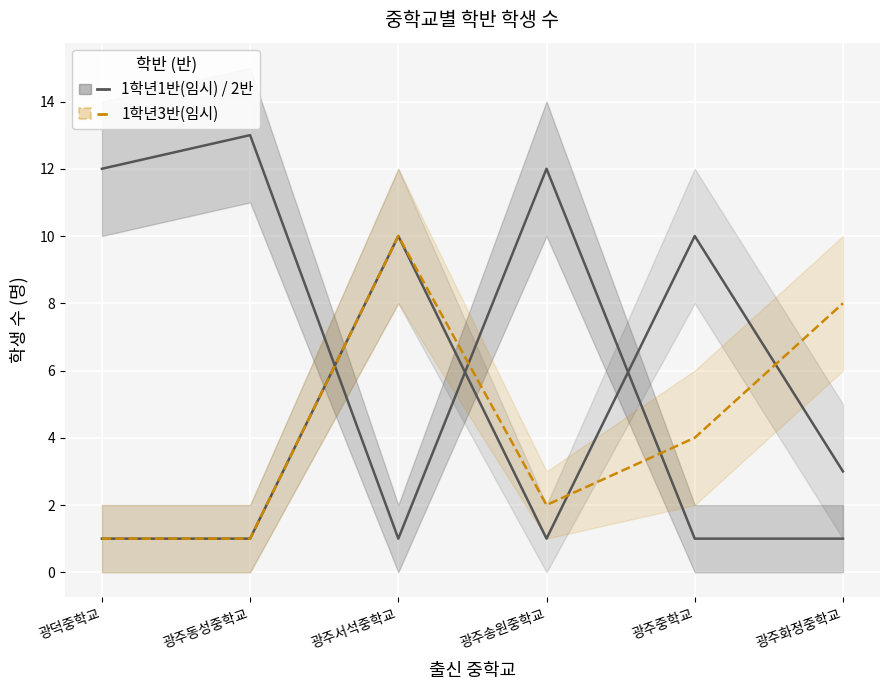

Which series has the largest total across all categories?

1학년1반(임시)